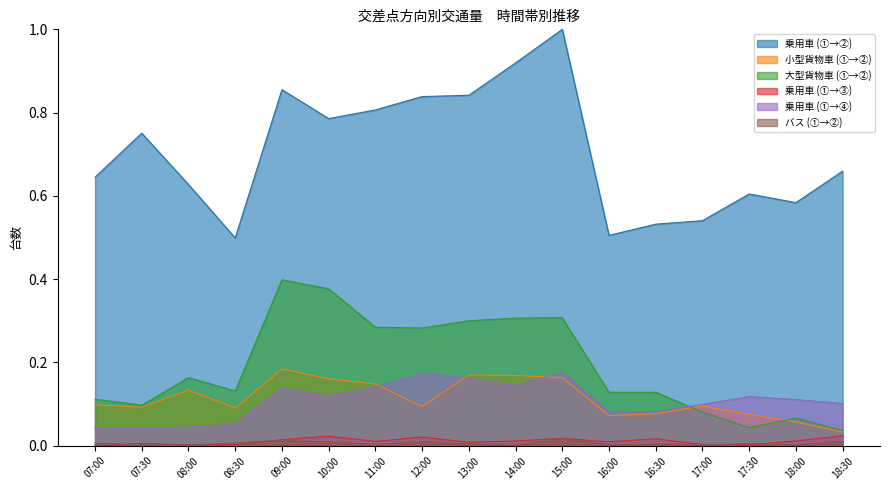

True or false: 乗用車 (①→④) and 乗用車 (①→②) cross at least once.

False